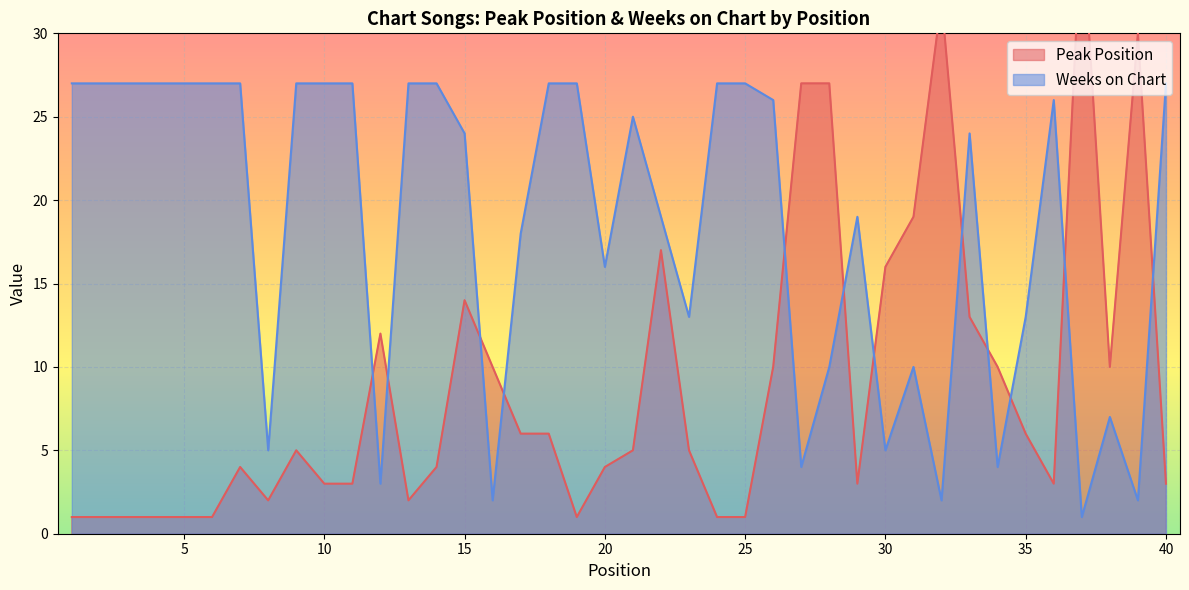

What is the total value across all series at 17?

24